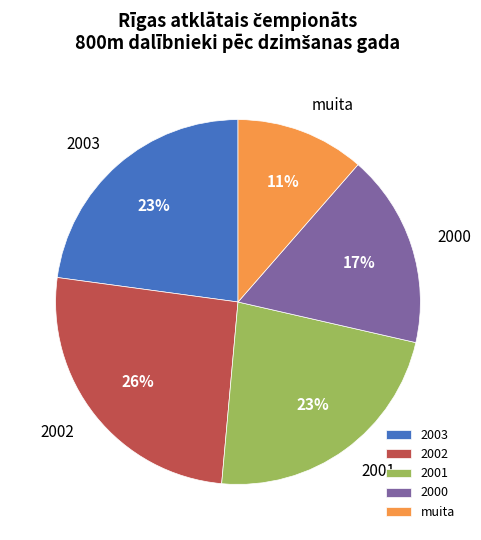

To the nearest percent, what is the average slice percentage?

20%